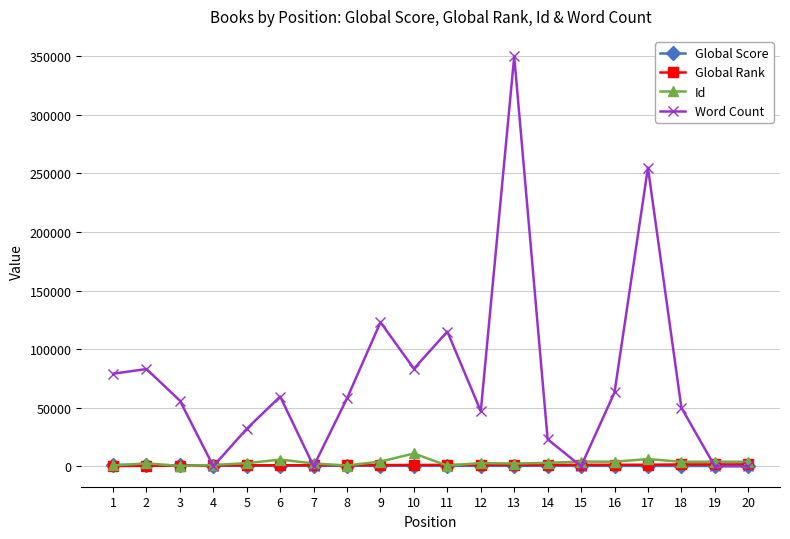

How many data points in Id are less than 2911?

10